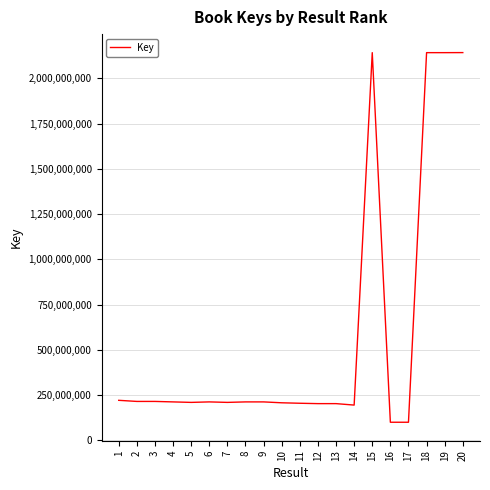

What is the difference between the values at 16 and 5?

109677341